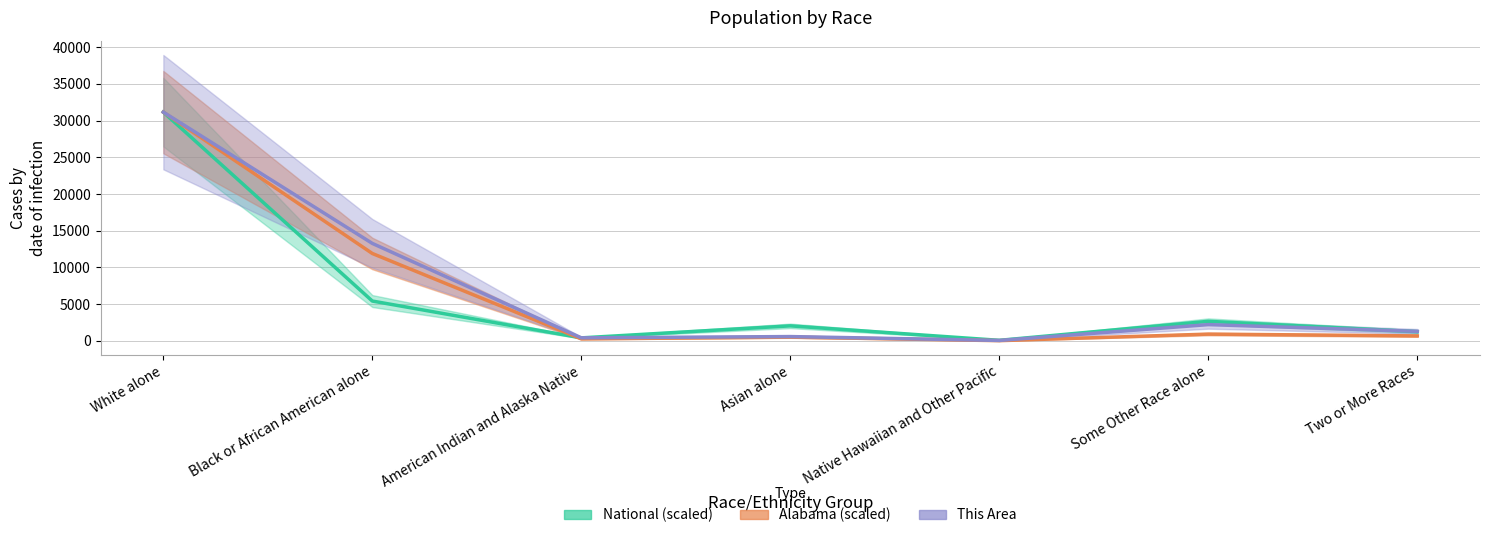

At which label does Alabama reach its minimum?

Native Hawaiian and Other Pacific